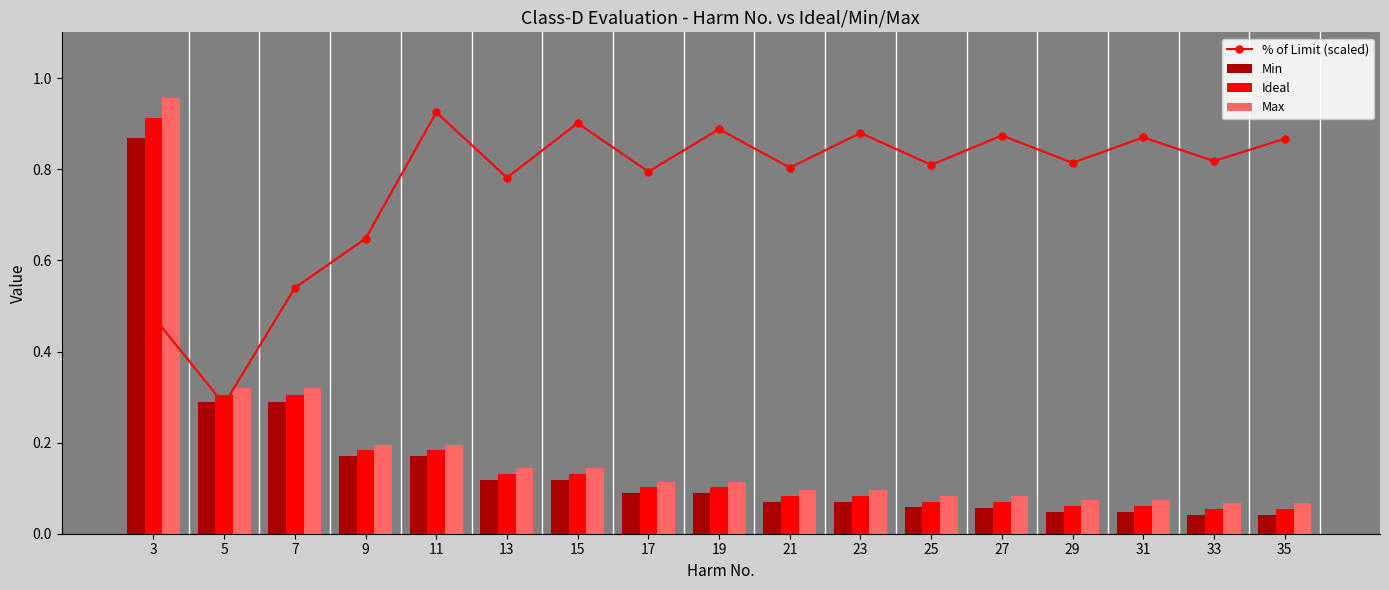

Reading left to right, what are all the values shown in this chart?

% of Limit (scaled): 3=0.5	5=0.3	7=0.5	9=0.6	11=0.9	13=0.8	15=0.9	17=0.8	19=0.9	21=0.8	23=0.9	25=0.8	27=0.9	29=0.8	31=0.9	33=0.8	35=0.9
Min: 3=0.9	5=0.3	7=0.3	9=0.2	11=0.2	13=0.1	15=0.1	17=0.1	19=0.1	21=0.1	23=0.1	25=0.1	27=0.1	29=0.0	31=0.0	33=0.0	35=0.0
Ideal: 3=0.9	5=0.3	7=0.3	9=0.2	11=0.2	13=0.1	15=0.1	17=0.1	19=0.1	21=0.1	23=0.1	25=0.1	27=0.1	29=0.1	31=0.1	33=0.1	35=0.1
Max: 3=1.0	5=0.3	7=0.3	9=0.2	11=0.2	13=0.1	15=0.1	17=0.1	19=0.1	21=0.1	23=0.1	25=0.1	27=0.1	29=0.1	31=0.1	33=0.1	35=0.1